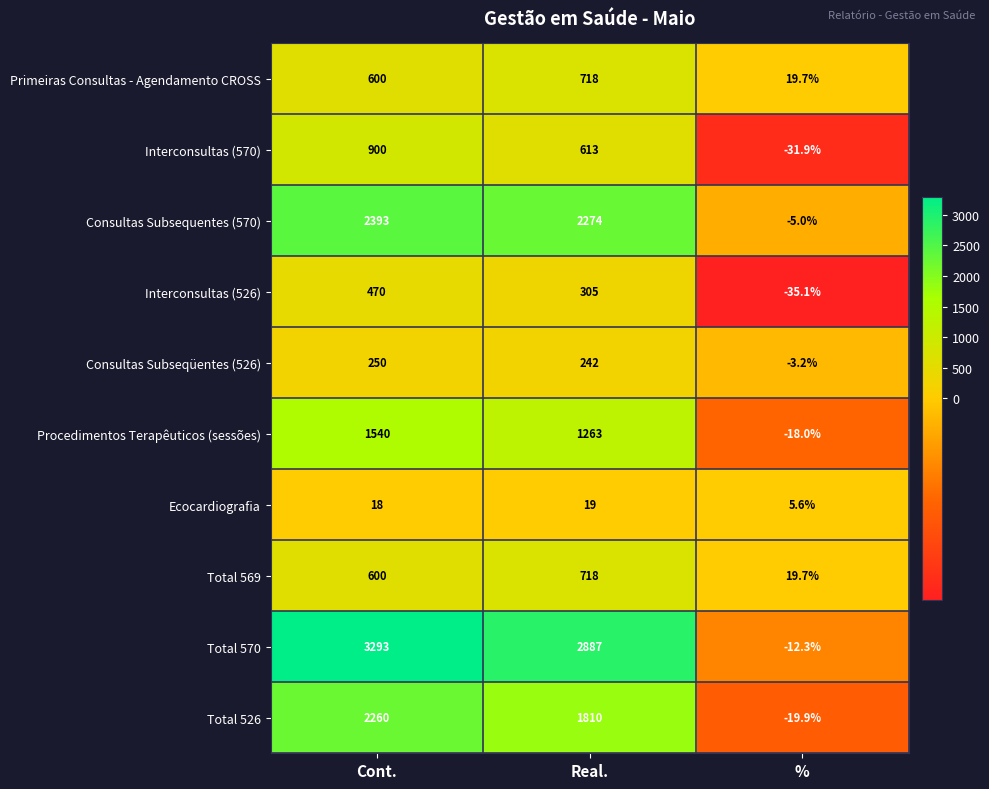

At which category does the chart reach its peak across all series?

Cont.